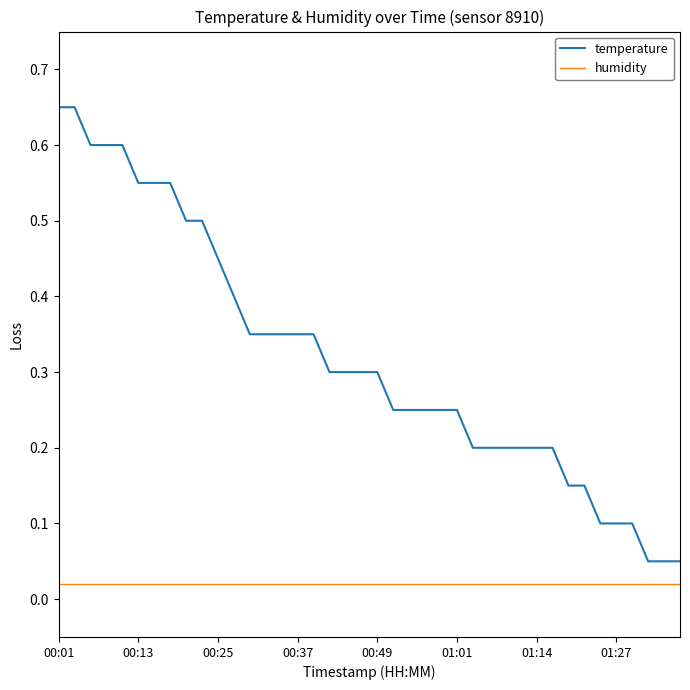

Rank the series by their average value, from lowest to highest.

humidity, temperature